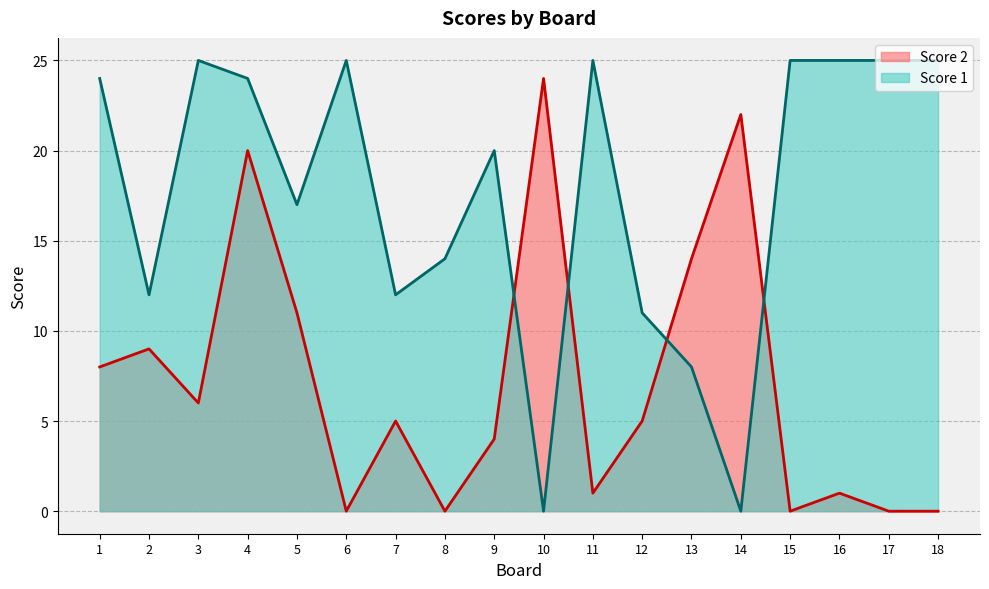

What is the difference between the second highest and minimum values in the Score 1 series?

25